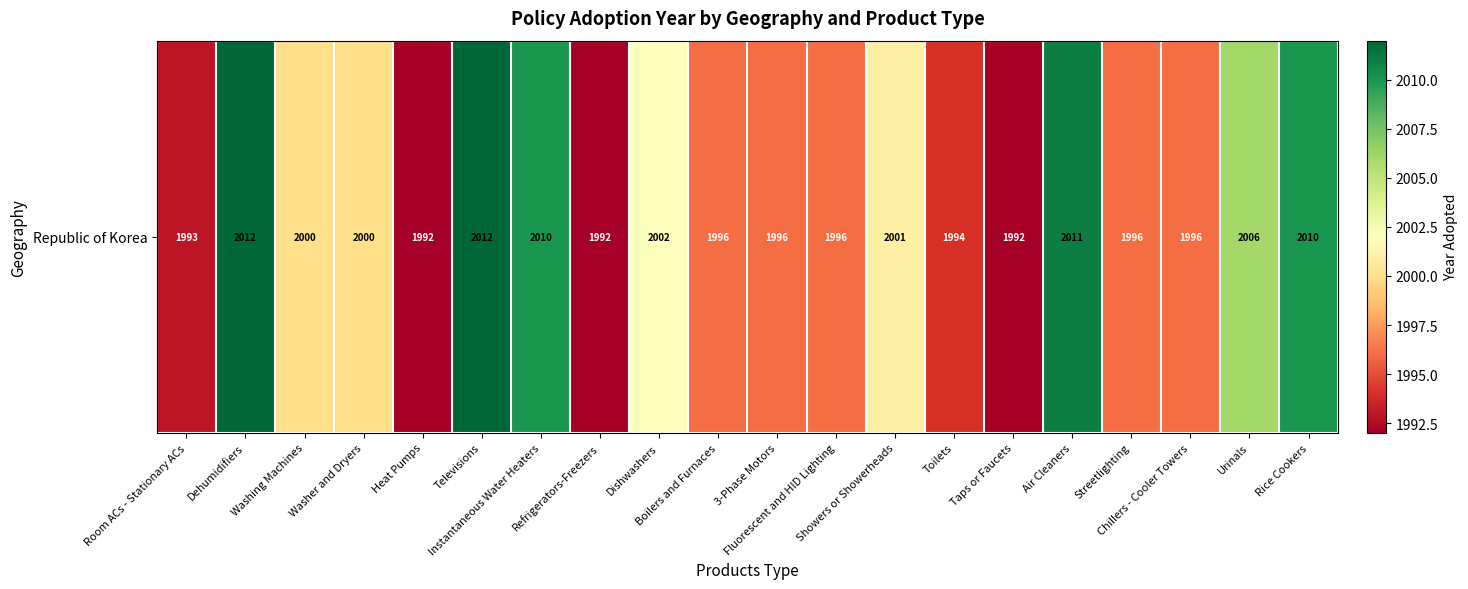

Where is the data nearest to the value 2002?

Dishwashers